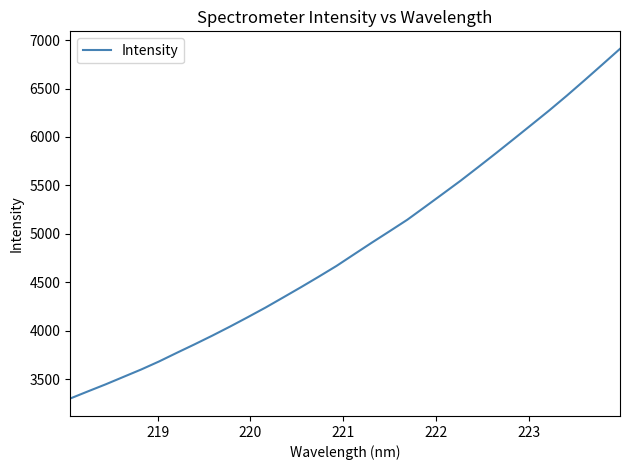

What is the maximum value shown in the chart?

6910.0